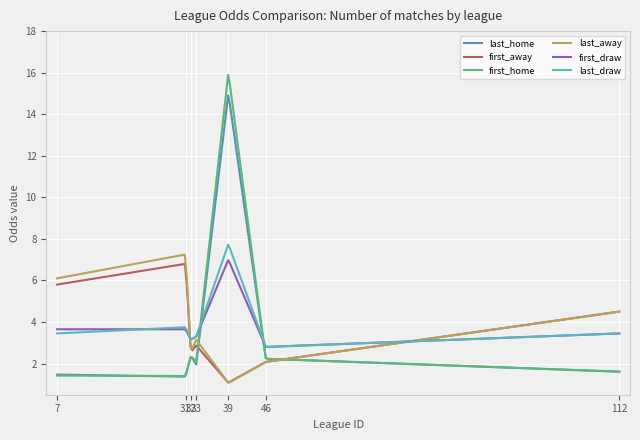

What is the highest value of the last_draw series?

7.7